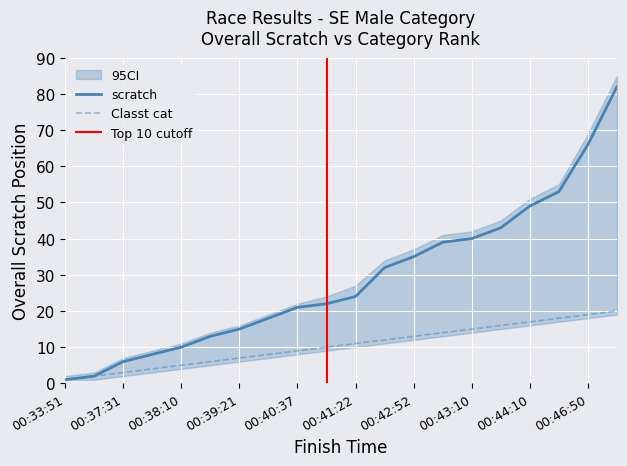

The value of scratch at 00:39:51 is 18. True or false?

True